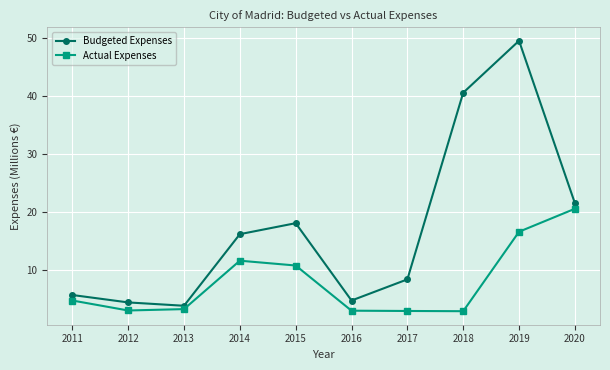

At which label does Budgeted Expenses first exceed 16?

2014